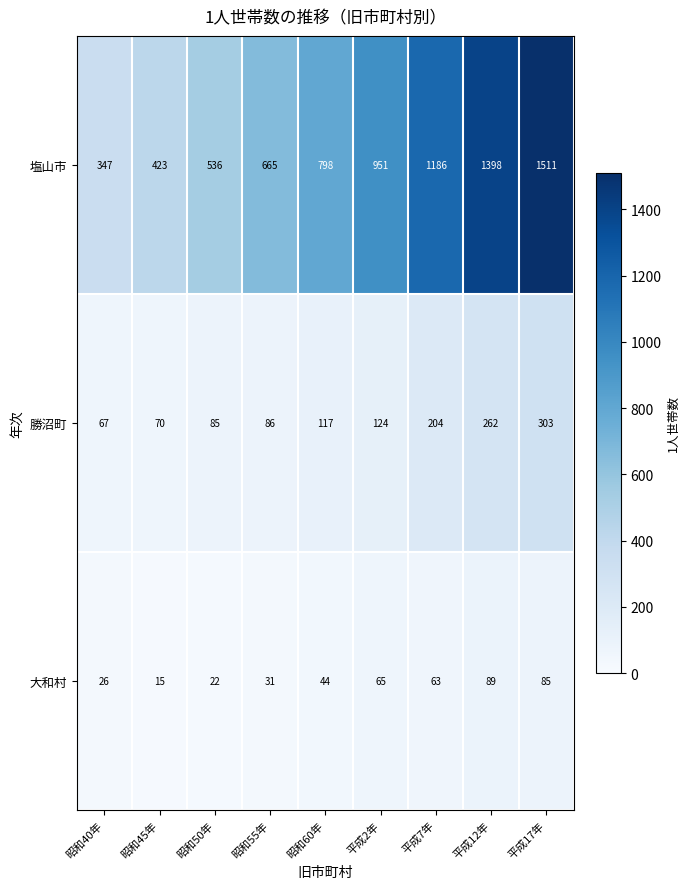

Reading left to right, extract all data points from this chart.

塩山市: 昭和40年=347	昭和45年=423	昭和50年=536	昭和55年=665	昭和60年=798	平成2年=951	平成7年=1186	平成12年=1398	平成17年=1511
勝沼町: 昭和40年=67	昭和45年=70	昭和50年=85	昭和55年=86	昭和60年=117	平成2年=124	平成7年=204	平成12年=262	平成17年=303
大和村: 昭和40年=26	昭和45年=15	昭和50年=22	昭和55年=31	昭和60年=44	平成2年=65	平成7年=63	平成12年=89	平成17年=85